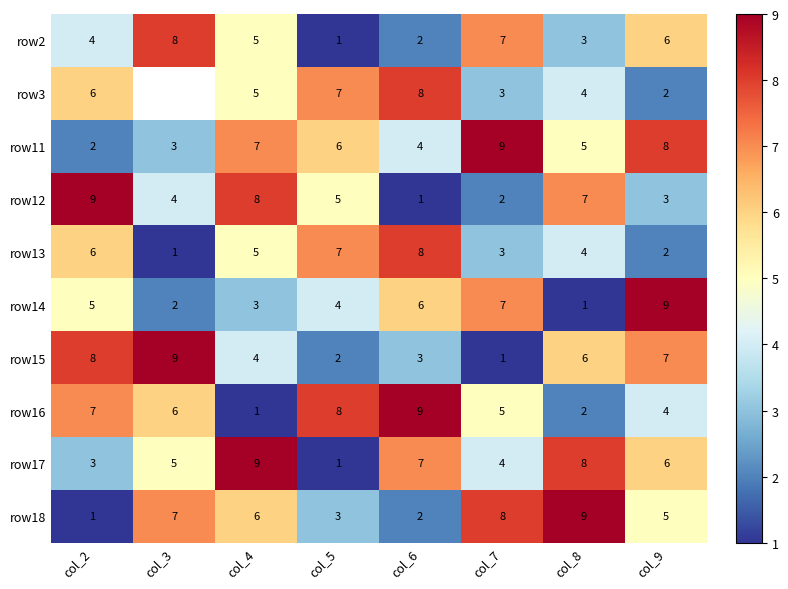

Rank the categories by row14 value from lowest to highest.

col_8, col_3, col_4, col_5, col_2, col_6, col_7, col_9